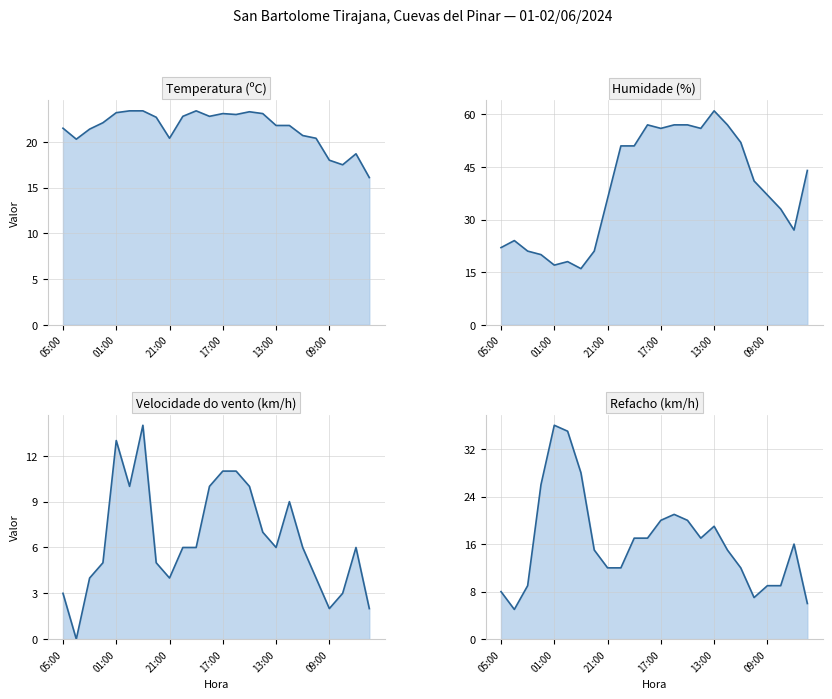

Is it true that Humidade (%) equals 44.0 at 06:00?

True